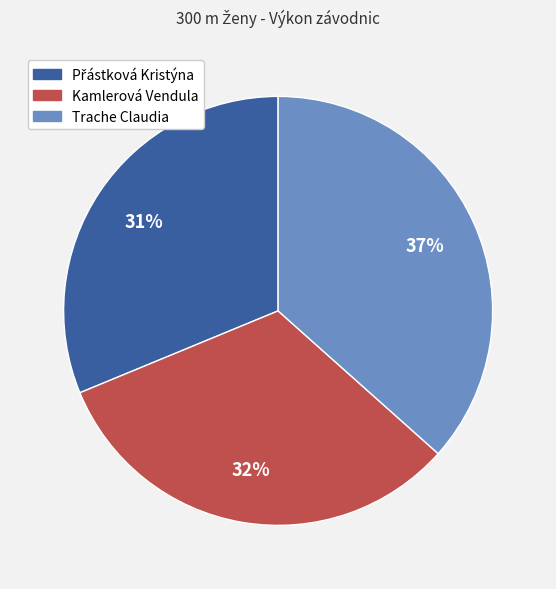

To the nearest percent, what percentage of the pie is Trache Claudia?

37%